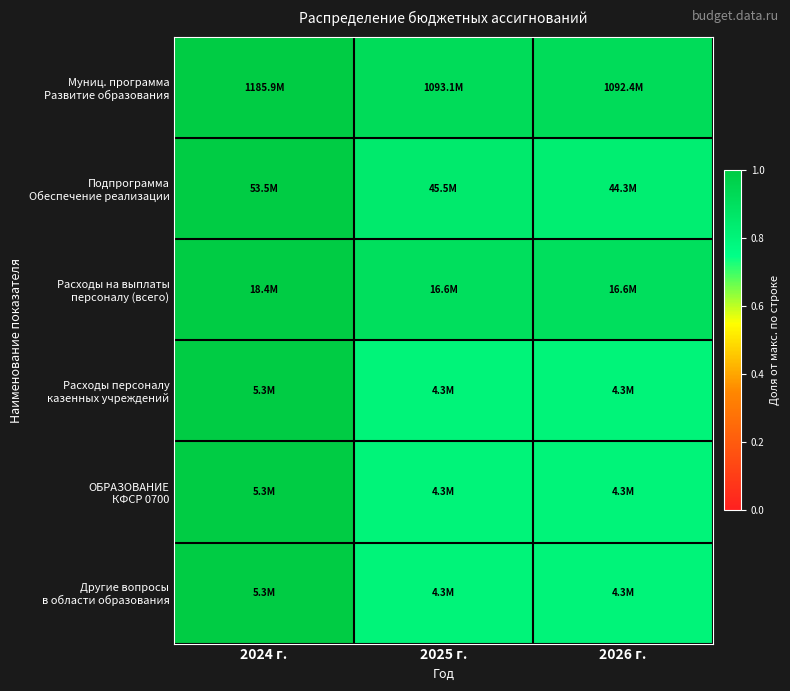

Which series has the largest total across all categories?

Муниц. программа Развитие образования